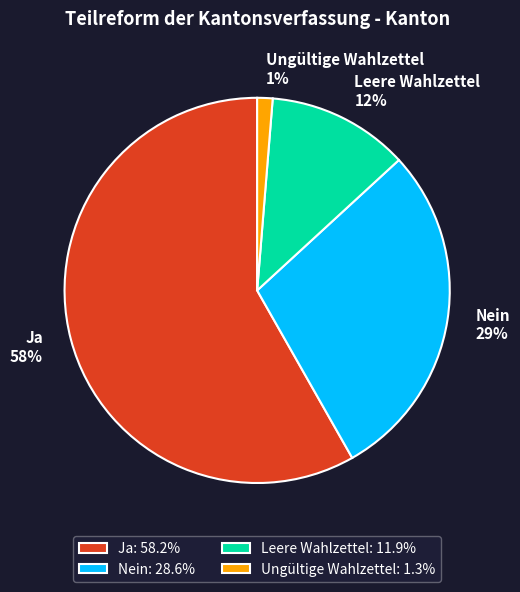

What is the majority slice?

Ja